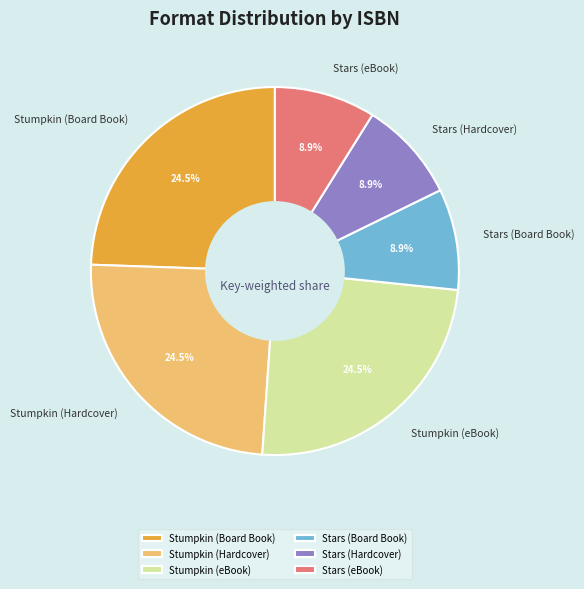

Is there a majority slice in this chart?

No